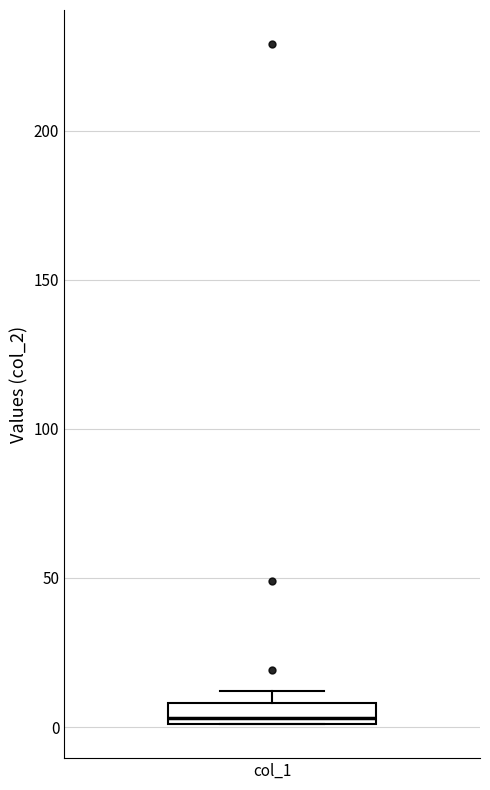

Where is the upper edge of the box for col_1 on the y-axis? The values are not printed on the chart, so give them approximately, as read against the axis.

10